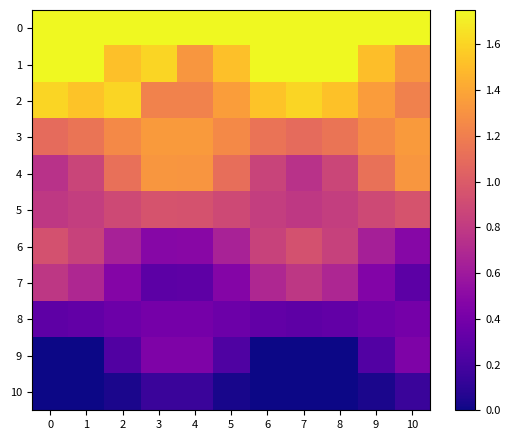

Rank the series by their maximum value, from highest to lowest.

0, 1, 2, 3, 4, 5, 6, 7, 9, 8, 10